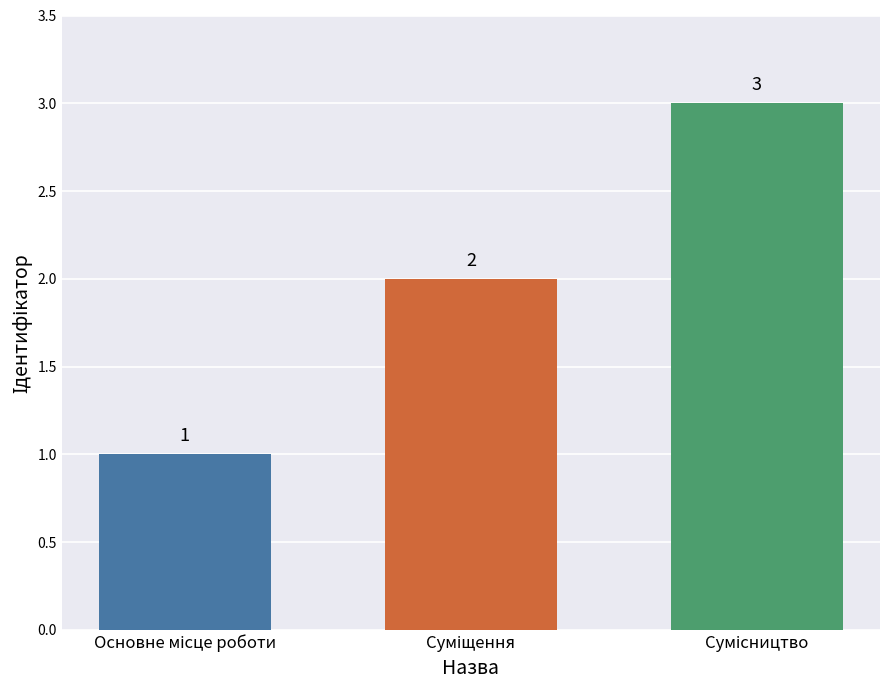

How many values are between 1 and 3?

3